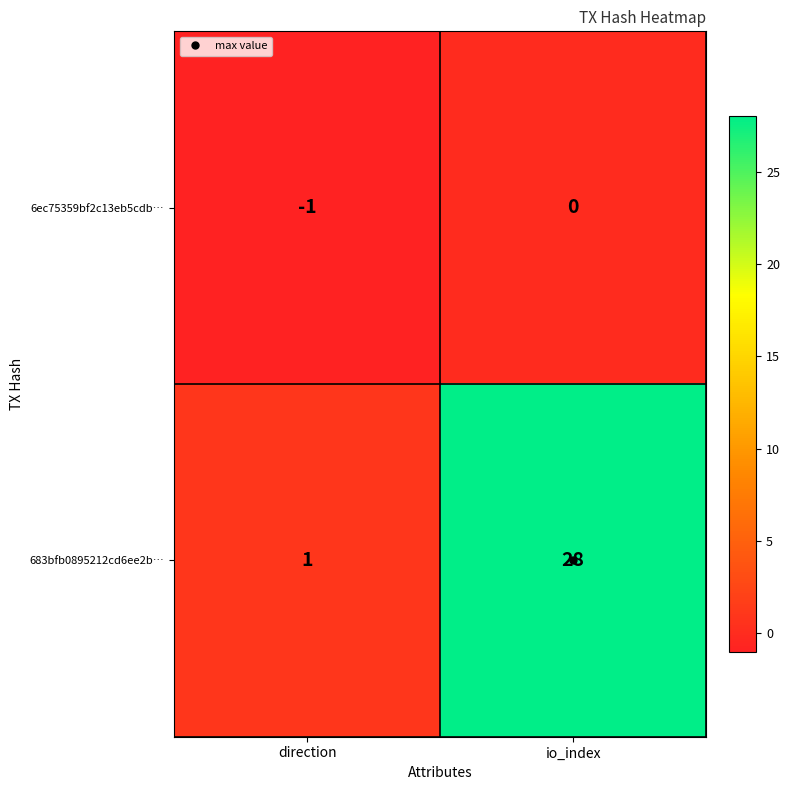

List the series in order of their peak value, highest first.

683bfb0895212cd6ee2b…, 6ec75359bf2c13eb5cdb…